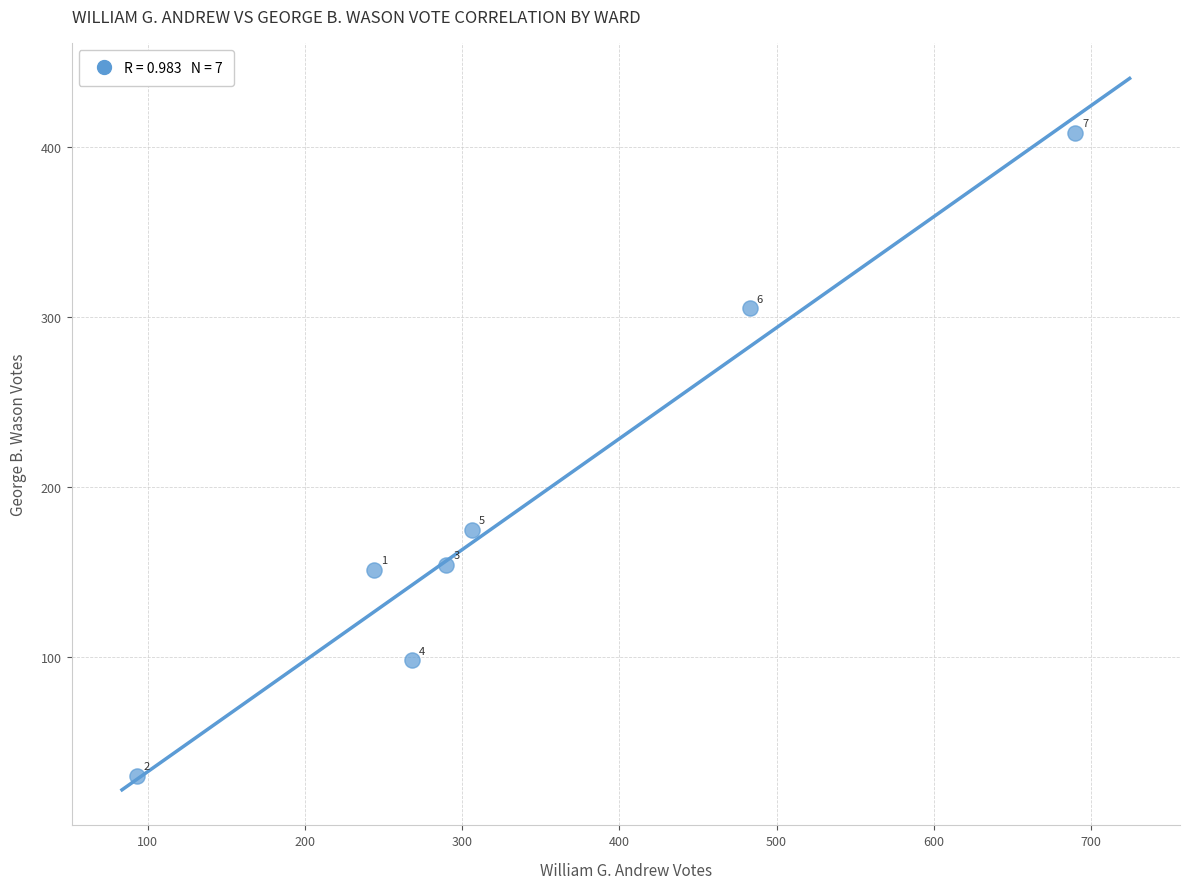

What is the range of Y values (max minus min)?

378